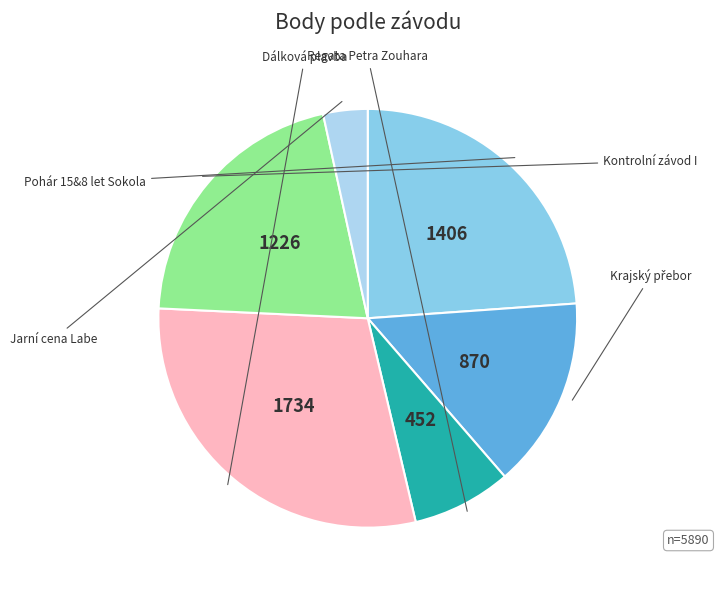

How many slices are in this pie chart?

6